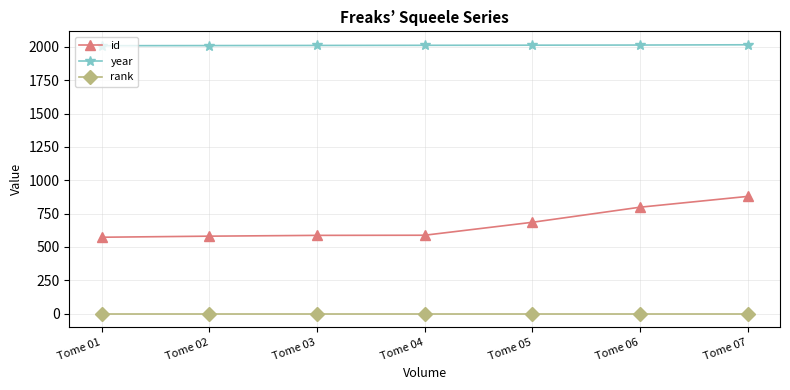

True or false: id has a value of 162 at Tome 02.

False